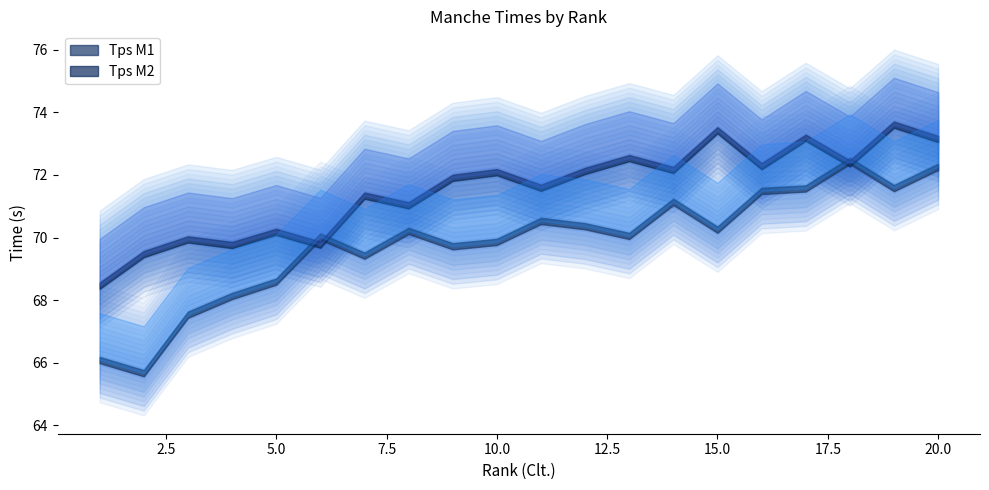

What is the maximum value for Tps M1?

72.5